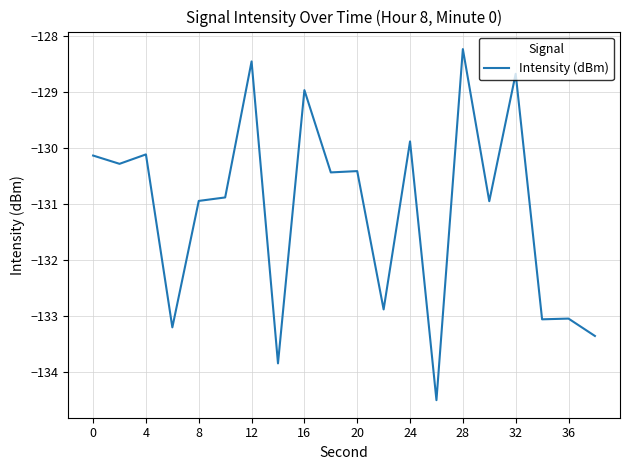

What is the maximum value shown in the chart?

-128.2